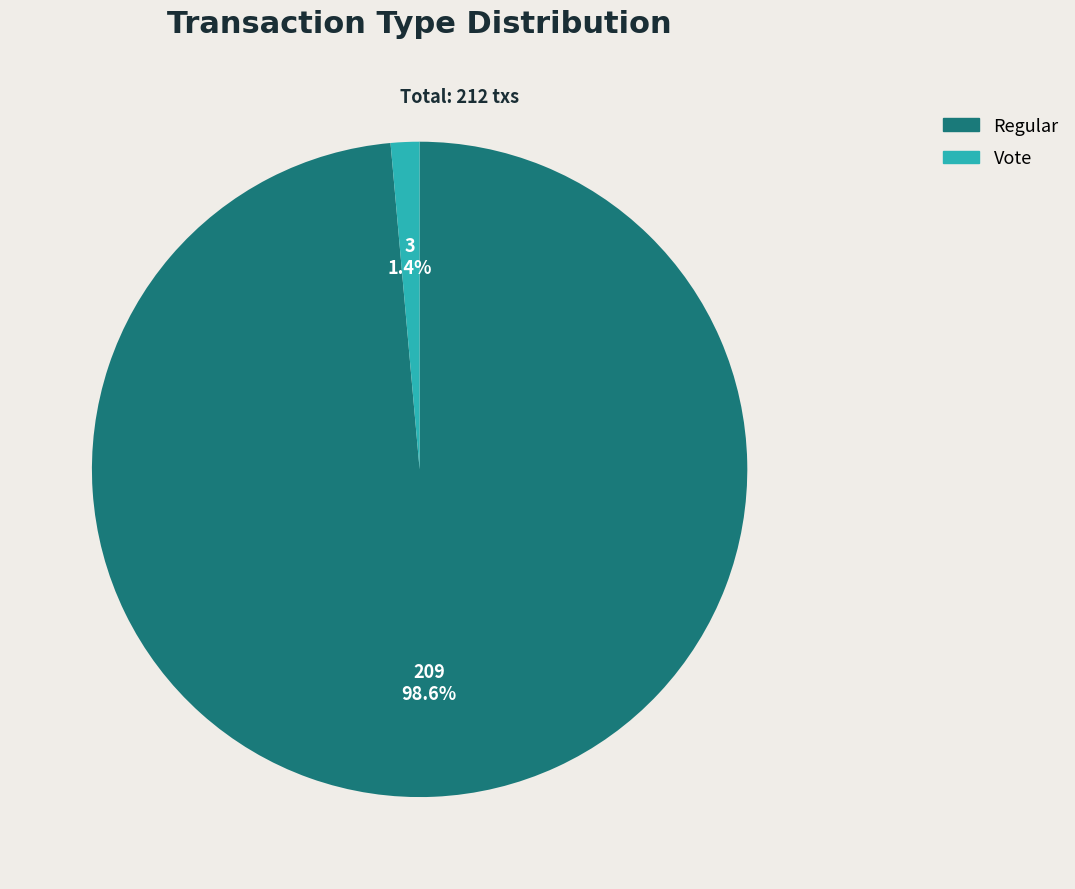

To the nearest percent, what is the difference between the Regular and Vote slice percentages?

97%